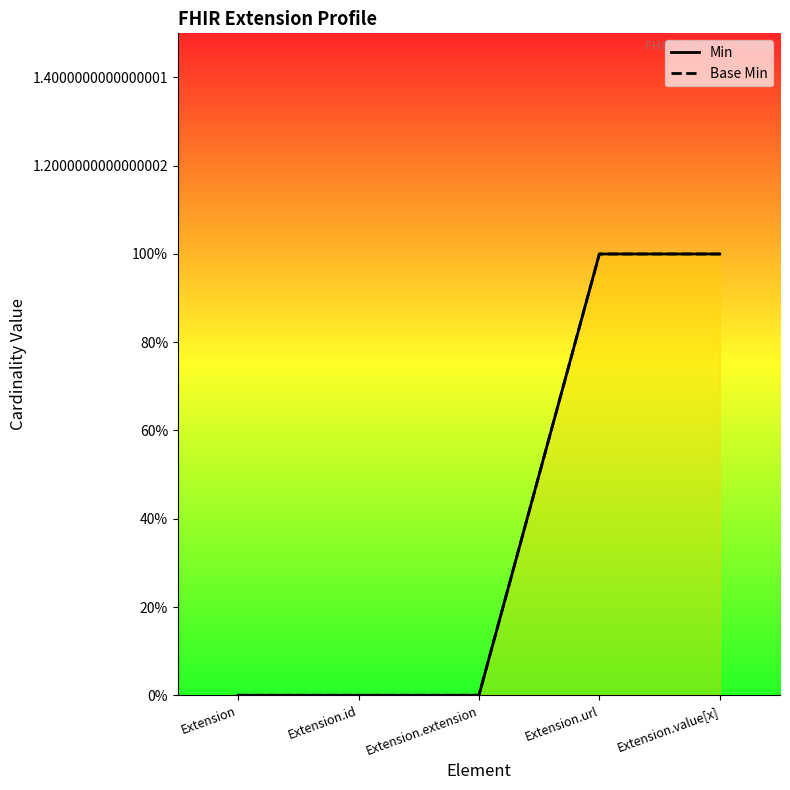

Between Extension.id and Extension.value[x], which is larger?

Extension.value[x]